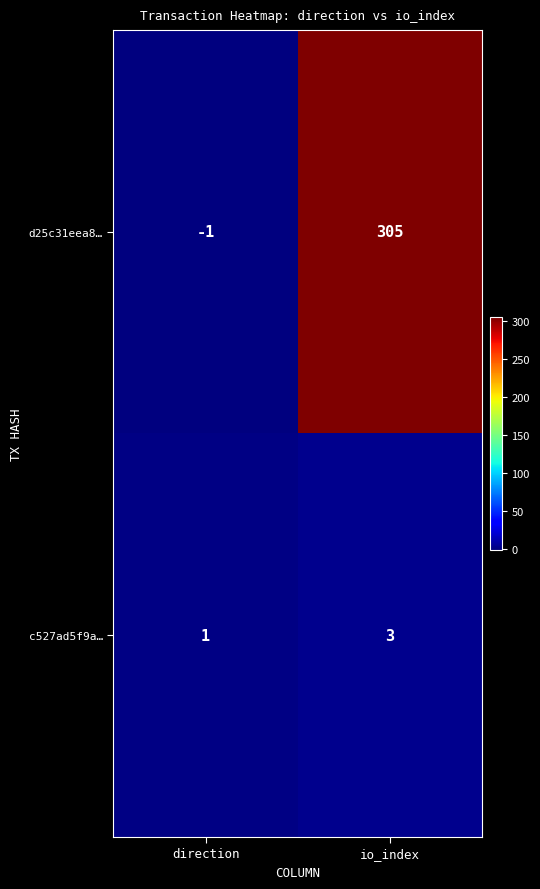

Rank the series at direction from highest to lowest value.

c527ad5f9a…, d25c31eea8…